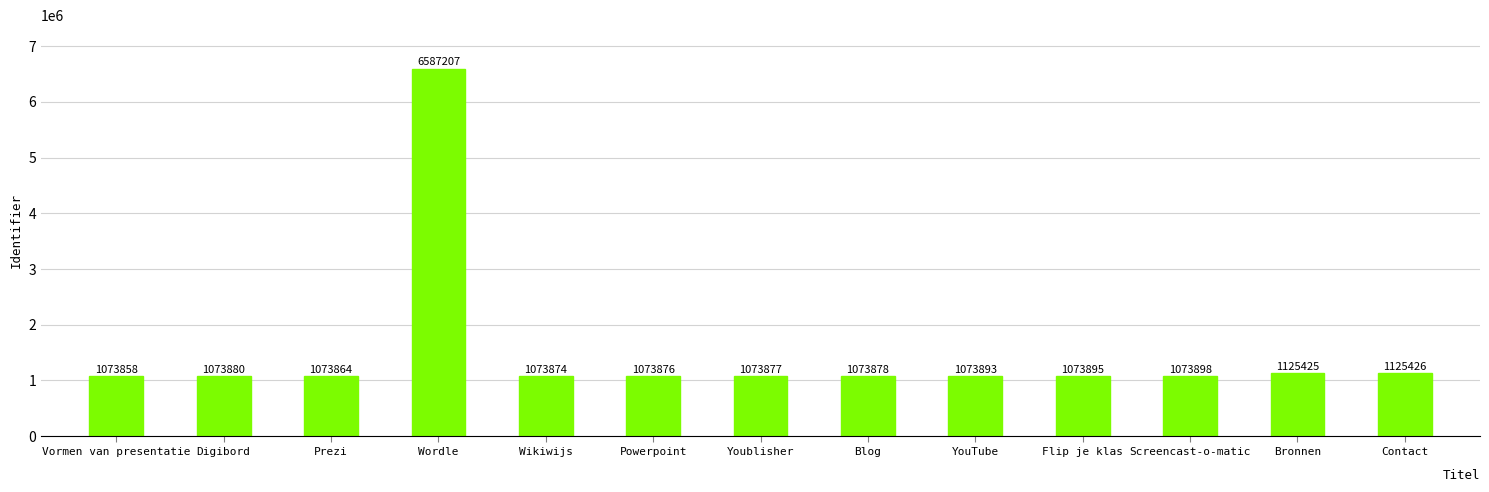

What is the smallest value displayed?

1073858